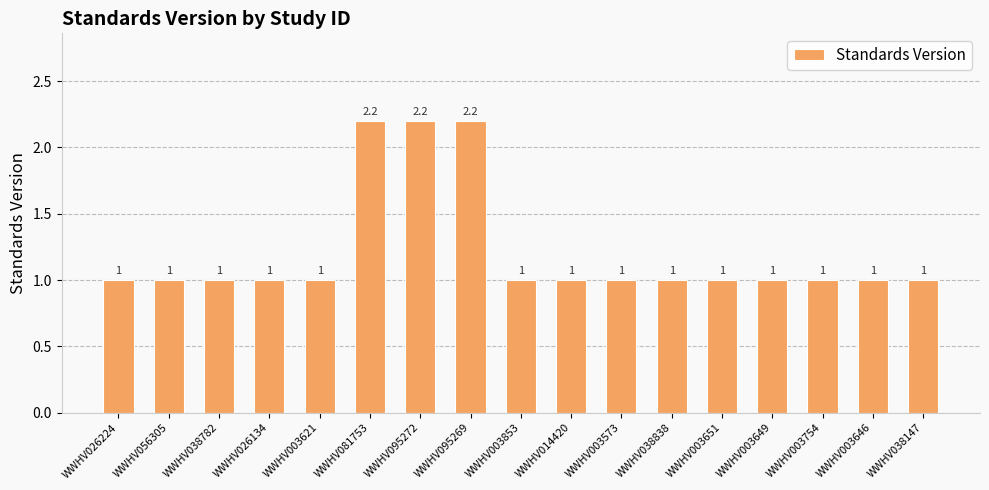

Are the bars horizontal?

No